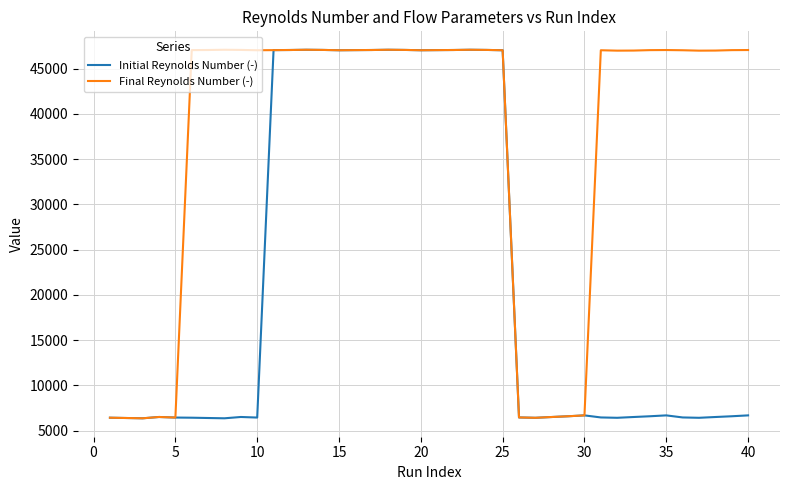

What is the average value of the Initial Reynolds Number (-) series?

21699